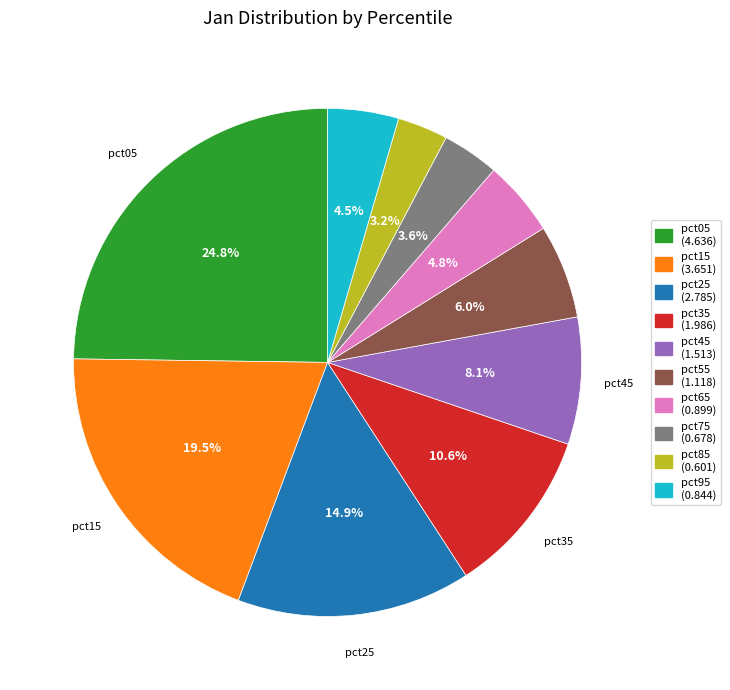

Is there any slice that represents more than half of the pie?

No